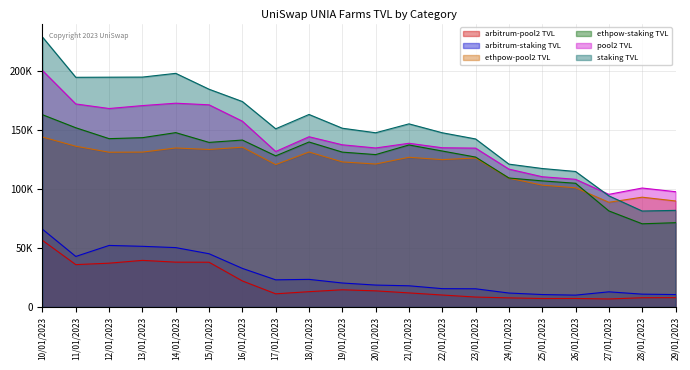

Where does the pool2 TVL series first go above 137185?

10/01/2023